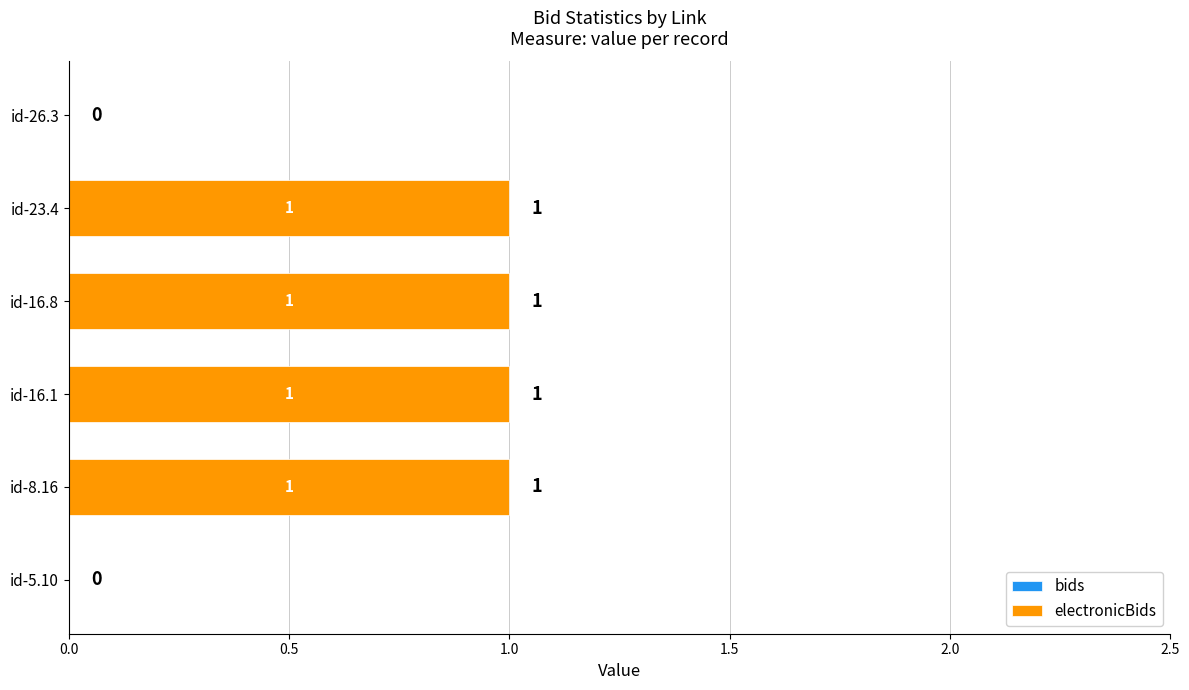

The chart shows a value of 1 at id-8.16. True or false?

True